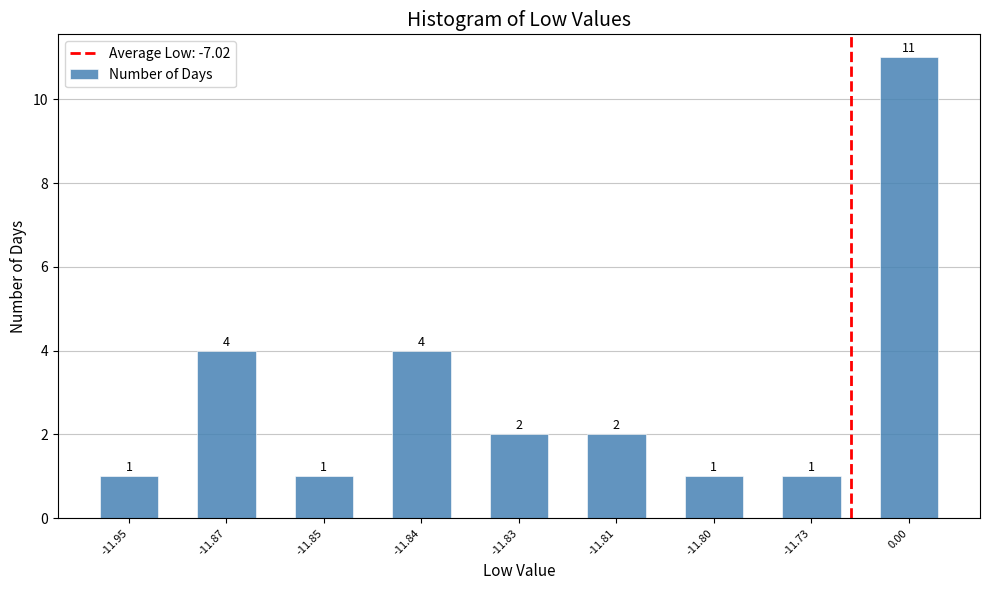

Reading right to left, transcribe all the data shown in this chart.

0.00=11	-11.73=1	-11.80=1	-11.81=2	-11.83=2	-11.84=4	-11.85=1	-11.87=4	-11.95=1